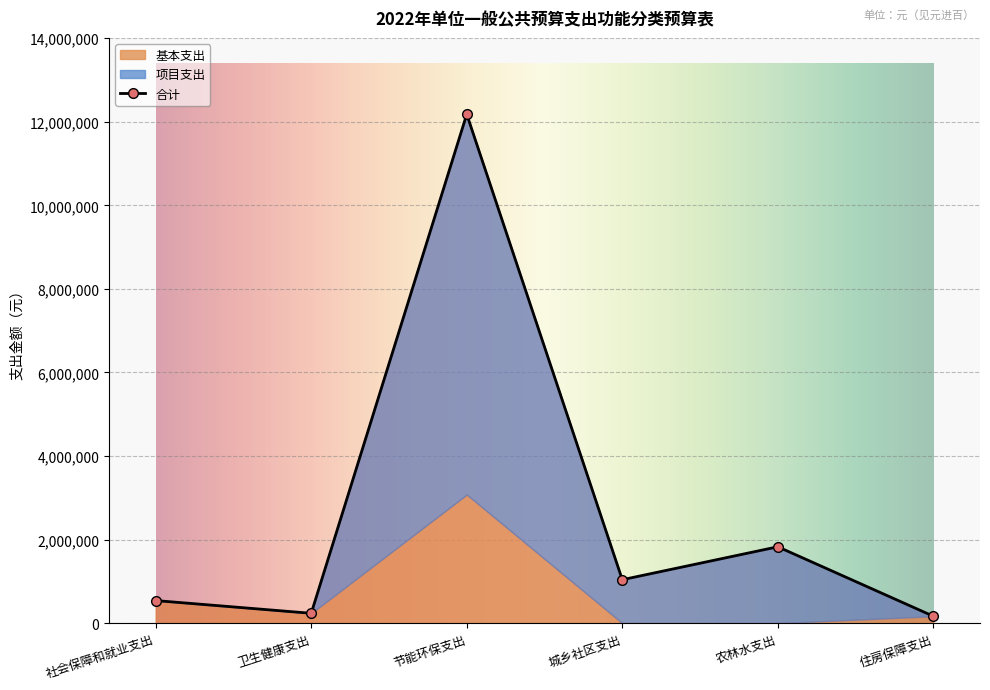

What is the average value of the 项目支出 series?

1995267